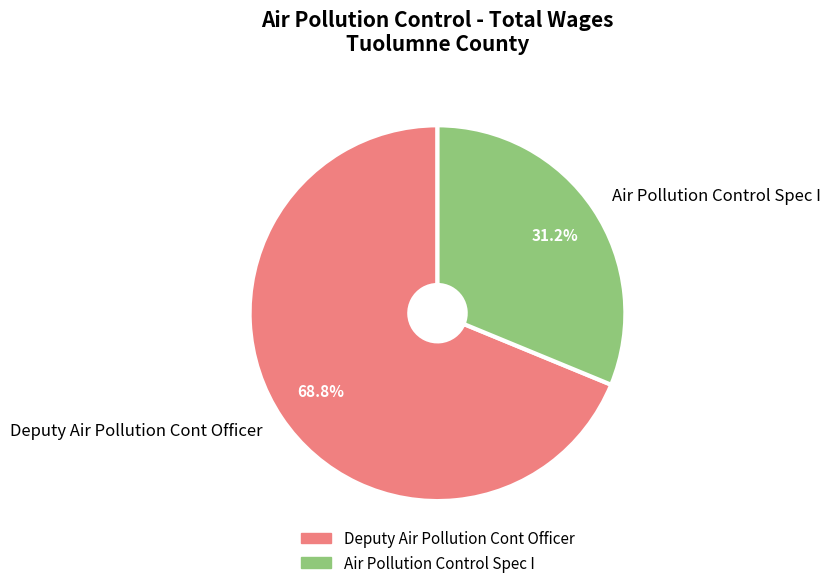

Is Deputy Air Pollution Cont Officer the majority of the pie?

Yes